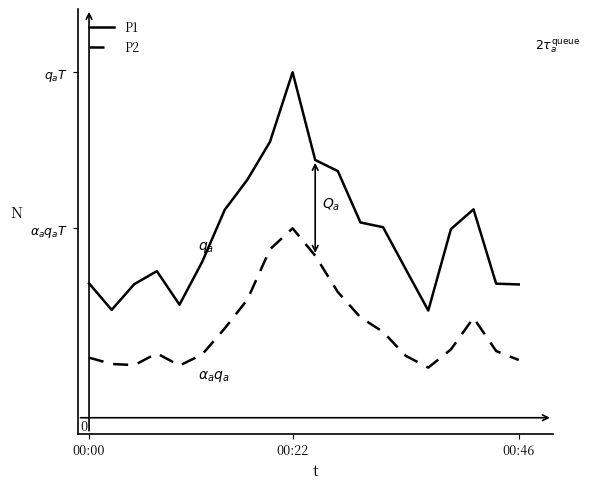

True or false: P2 and P1 intersect in this chart.

False